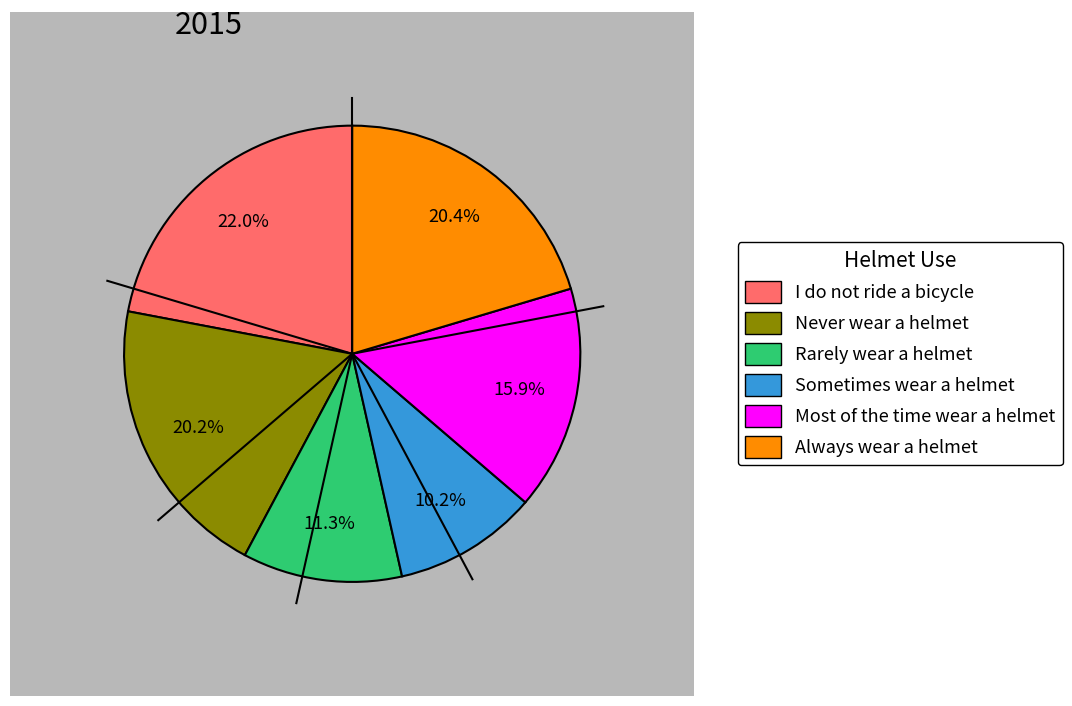

Do Most of the time wear a helmet and Never wear a helmet together represent more than half of the pie?

No